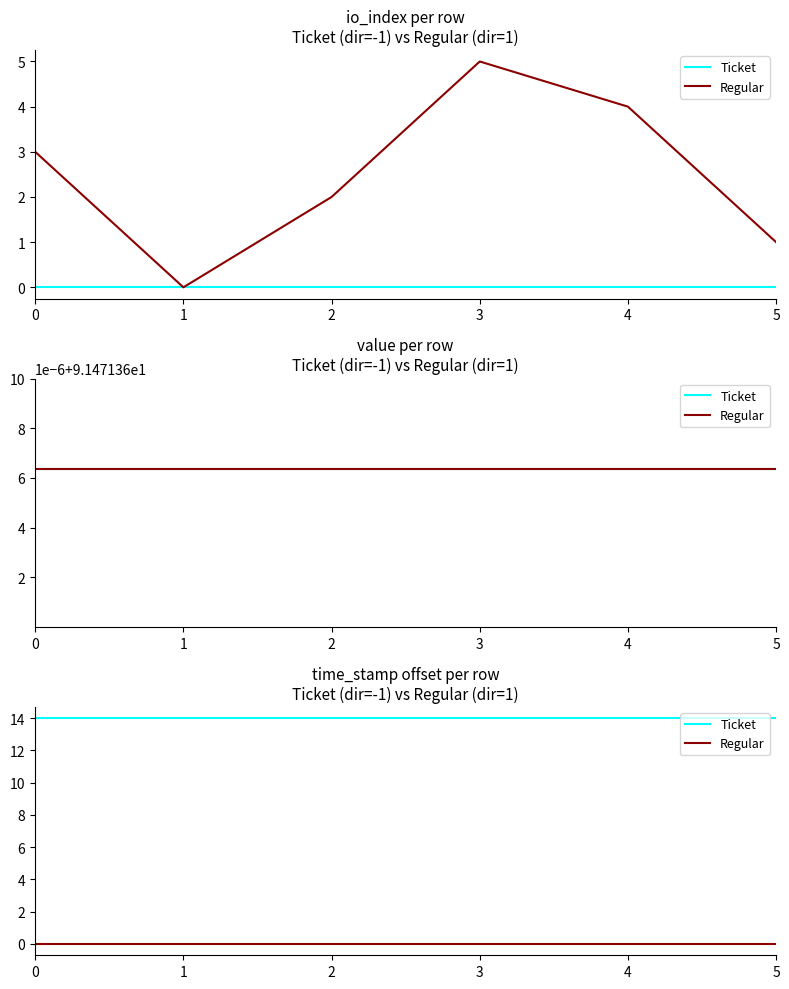

True or false: Ticket and Regular cross at least once.

False